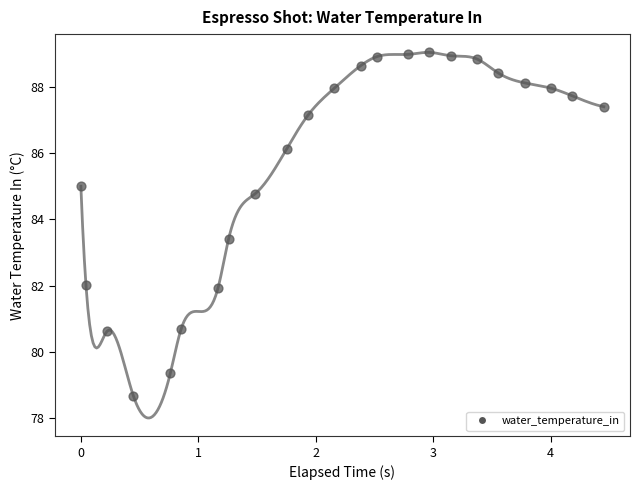

What Y value in the scatter plot is closest to 83?

83.4